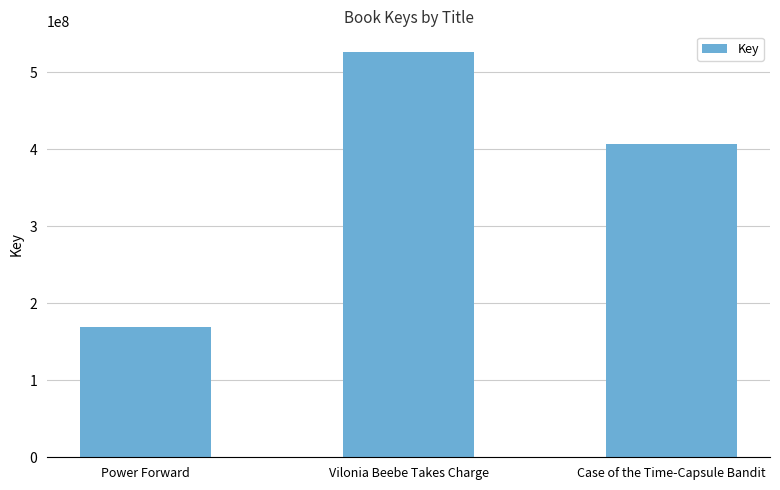

What is the change in value from Vilonia Beebe Takes Charge to Case of the Time-Capsule Bandit?

-119663614